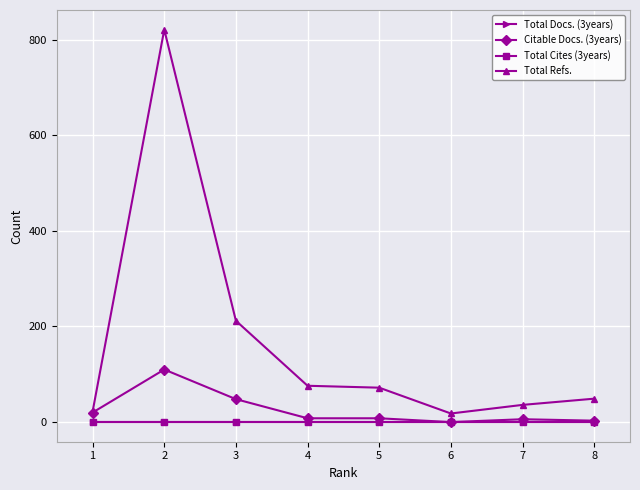

How many lines are shown in the chart?

4